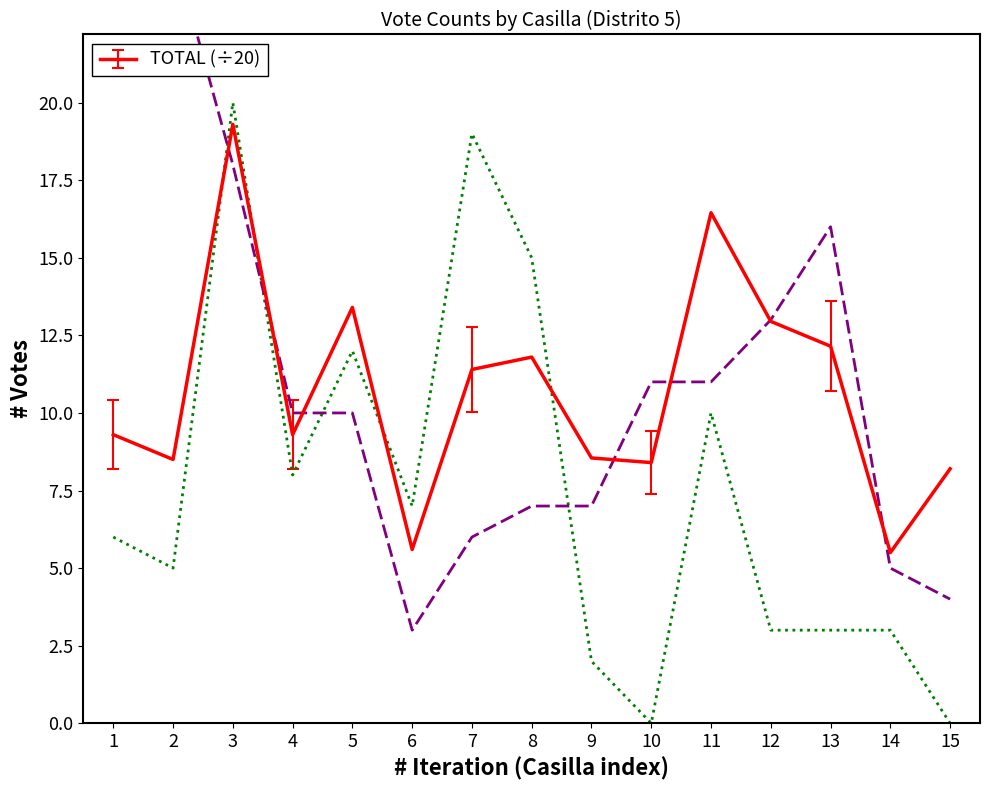

What is the average value of the _PANAL series?

7.5